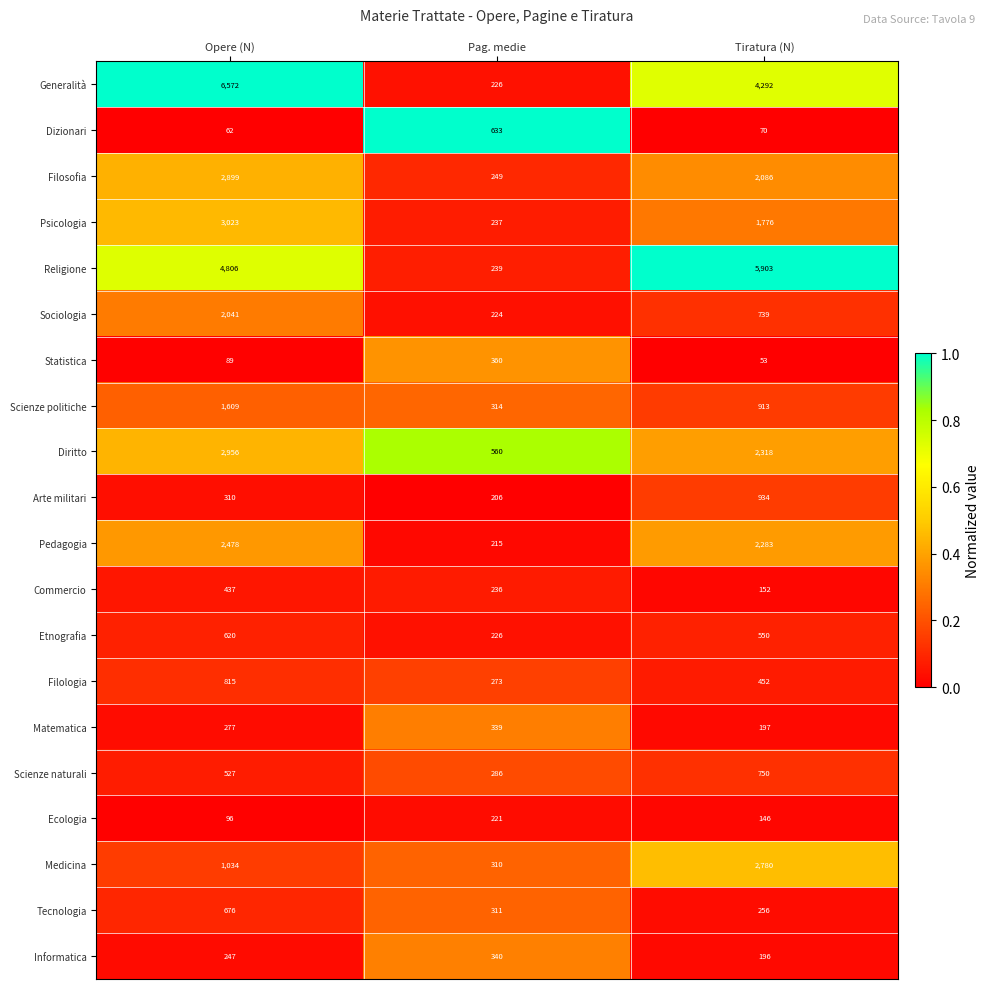

What is the sum of all Scienze politiche values?

2836